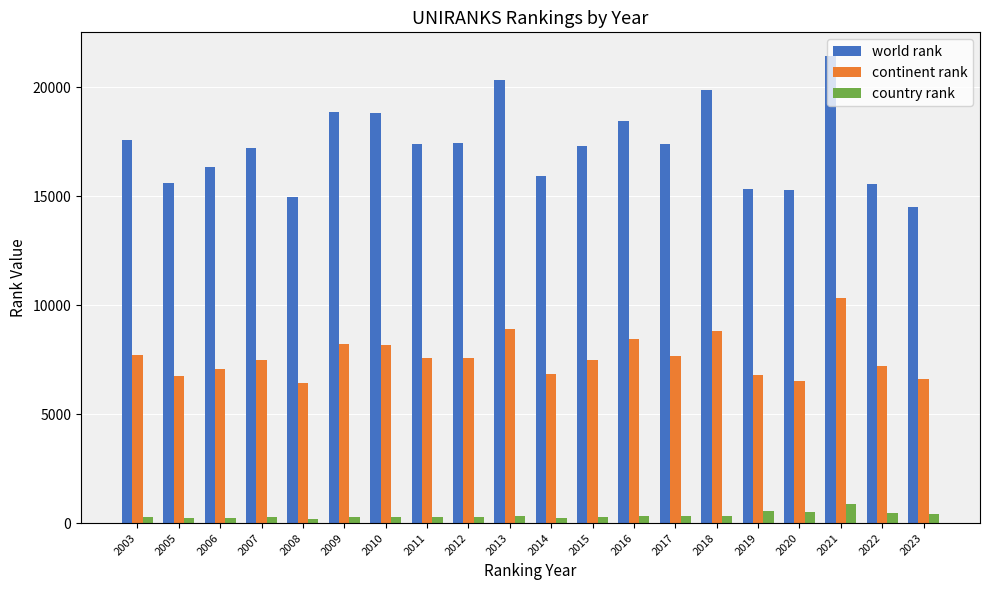

What is the value of the world rank bar at the 8th from the left?

17412